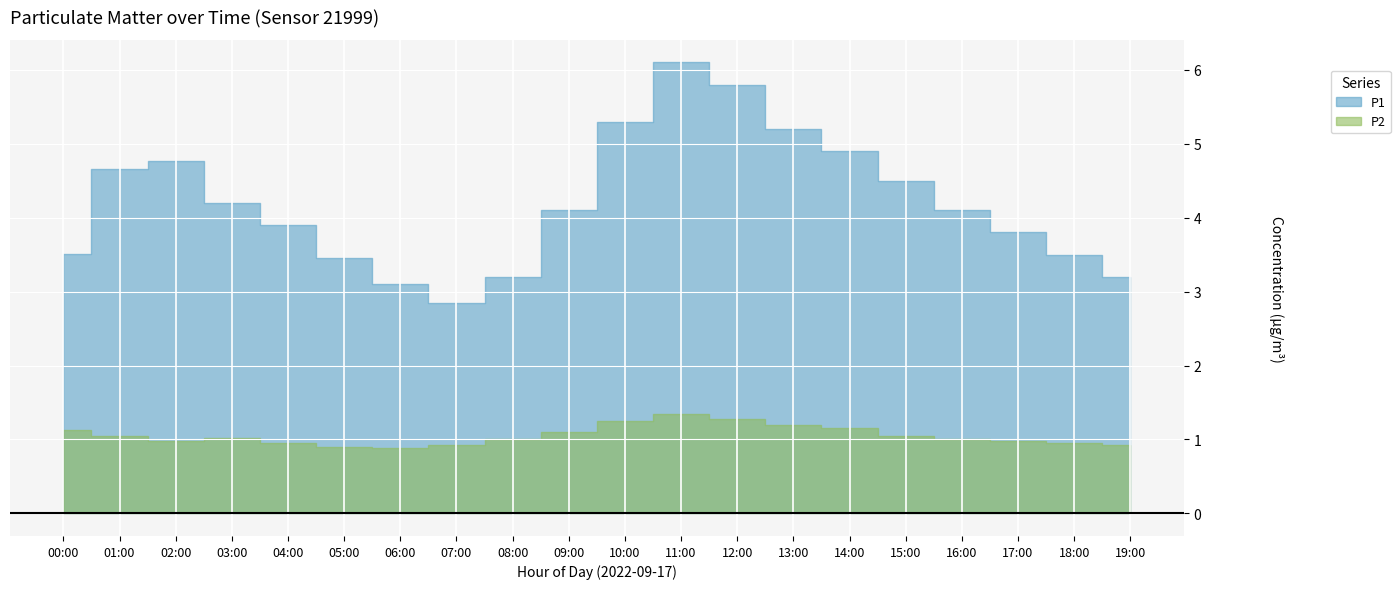

What is the minimum value shown in the chart?

0.9